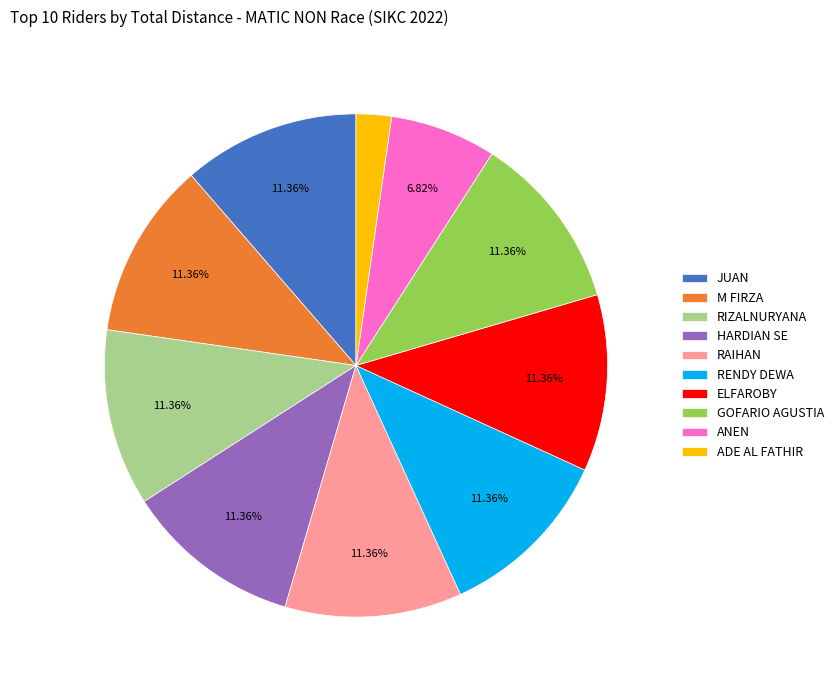

Approximately how many times larger is the value at RENDY DEWA compared to M FIRZA?

1.0